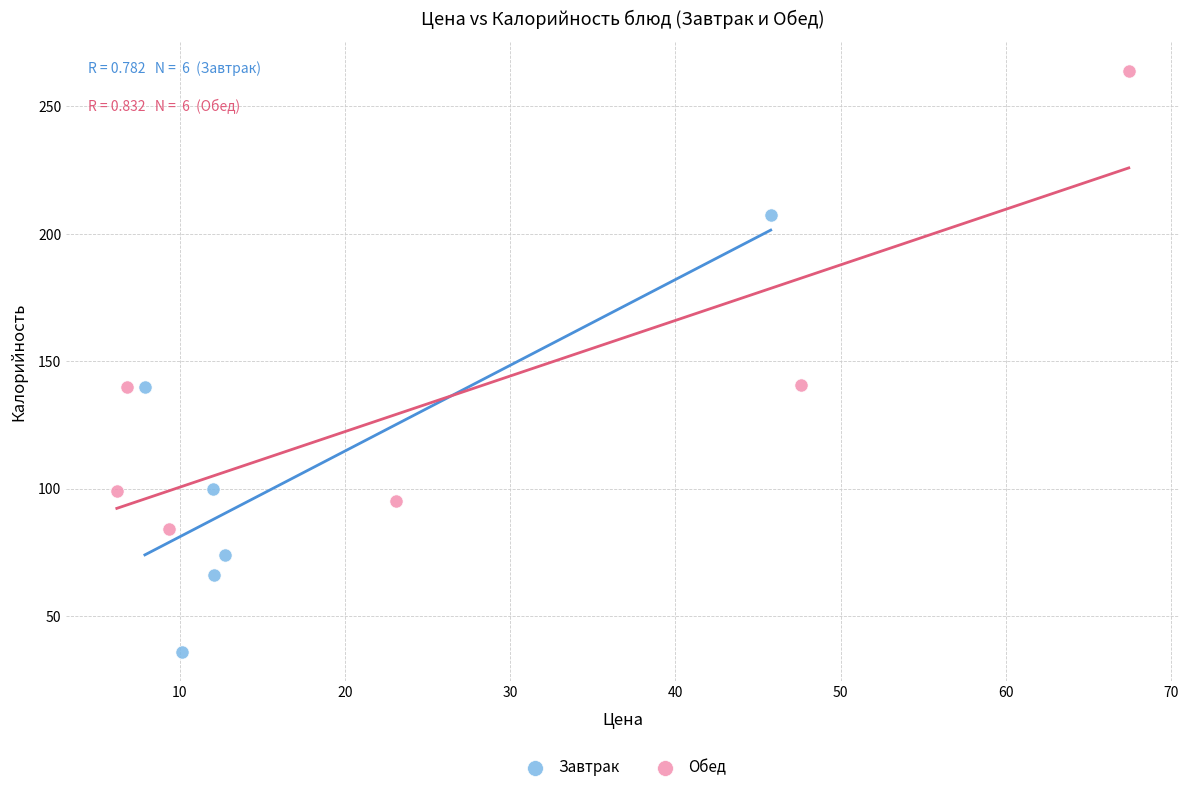

Which series contains the highest Y value?

Обед